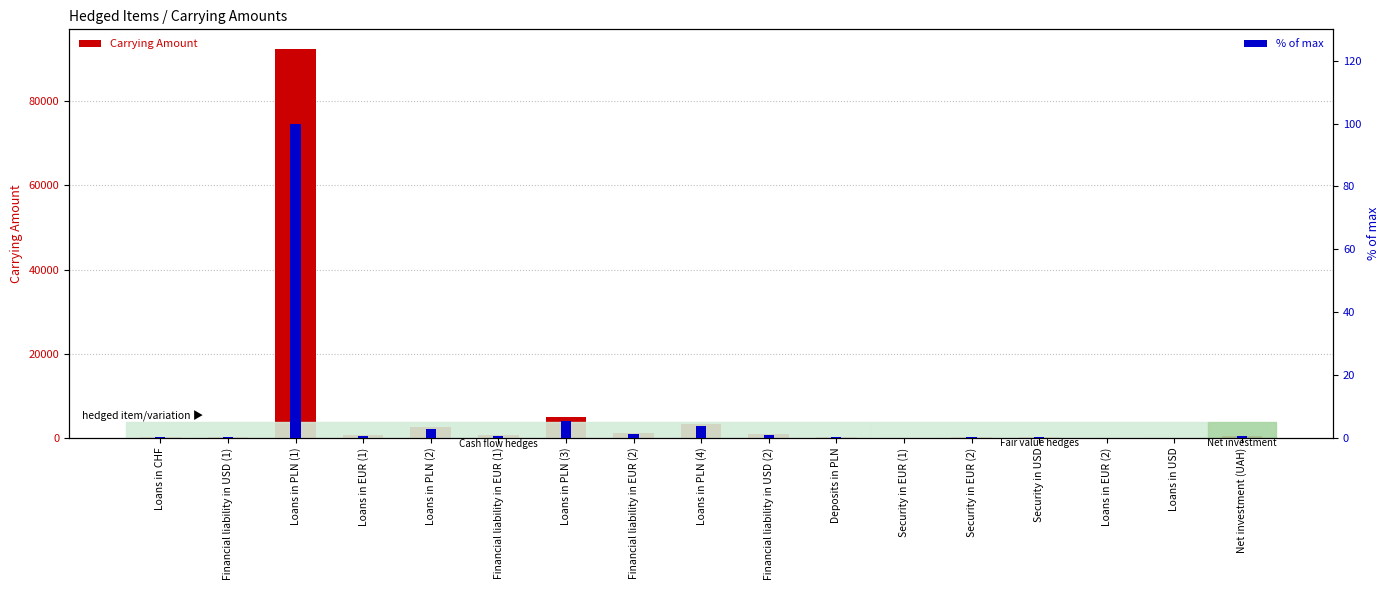

What is the difference between the second highest and second lowest values in the % of max series?

5.2